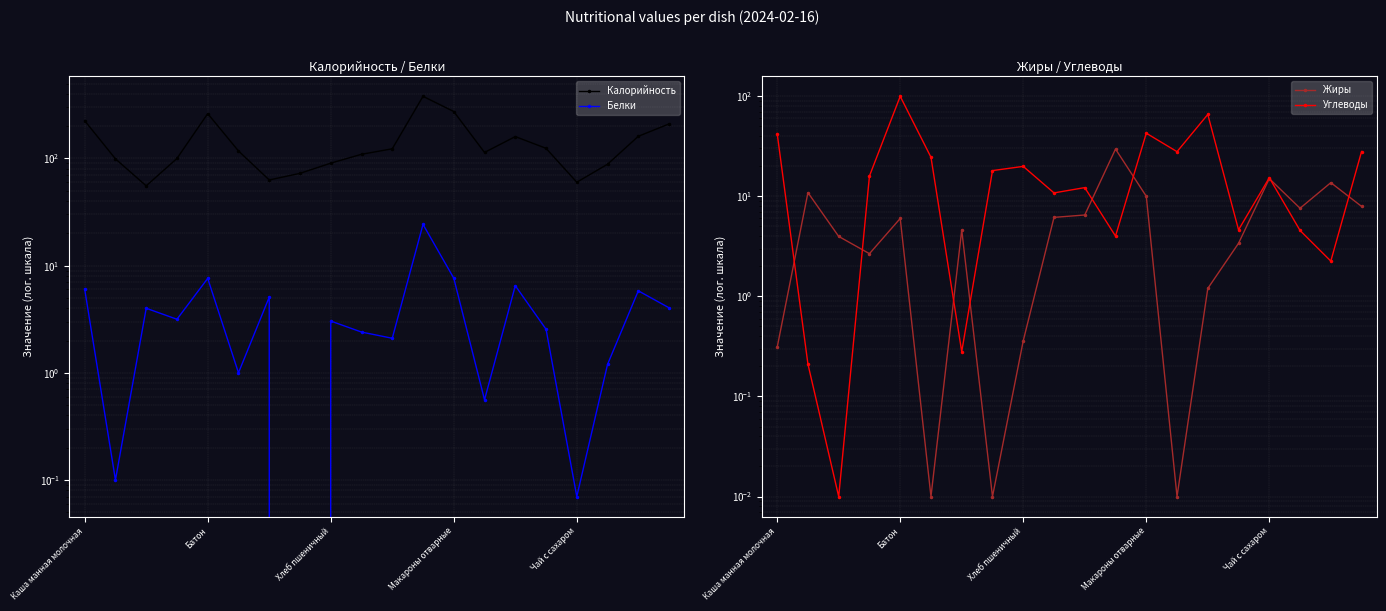

The Калорийность series shows 346.8 at Батон. True or false?

False